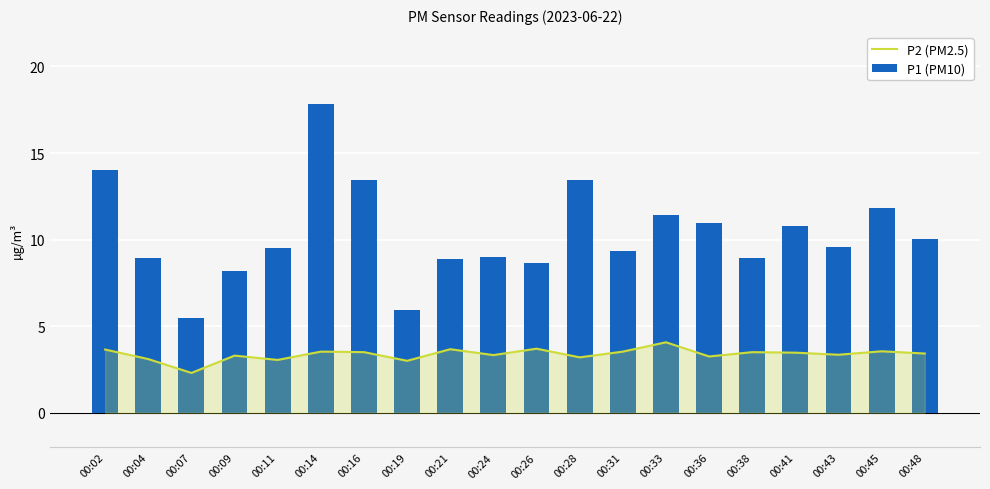

What is the maximum value shown in the chart?

17.8